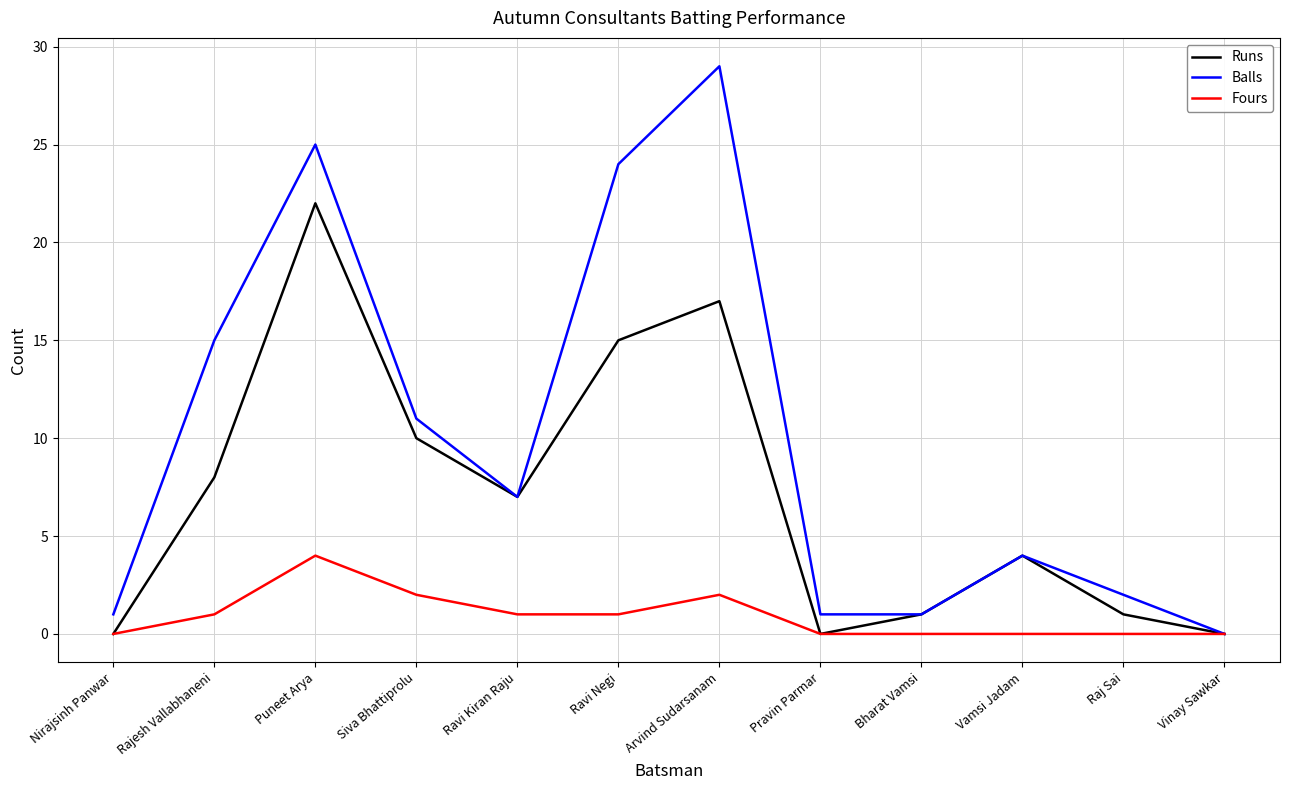

What position from the right is Bharat Vamsi?

4